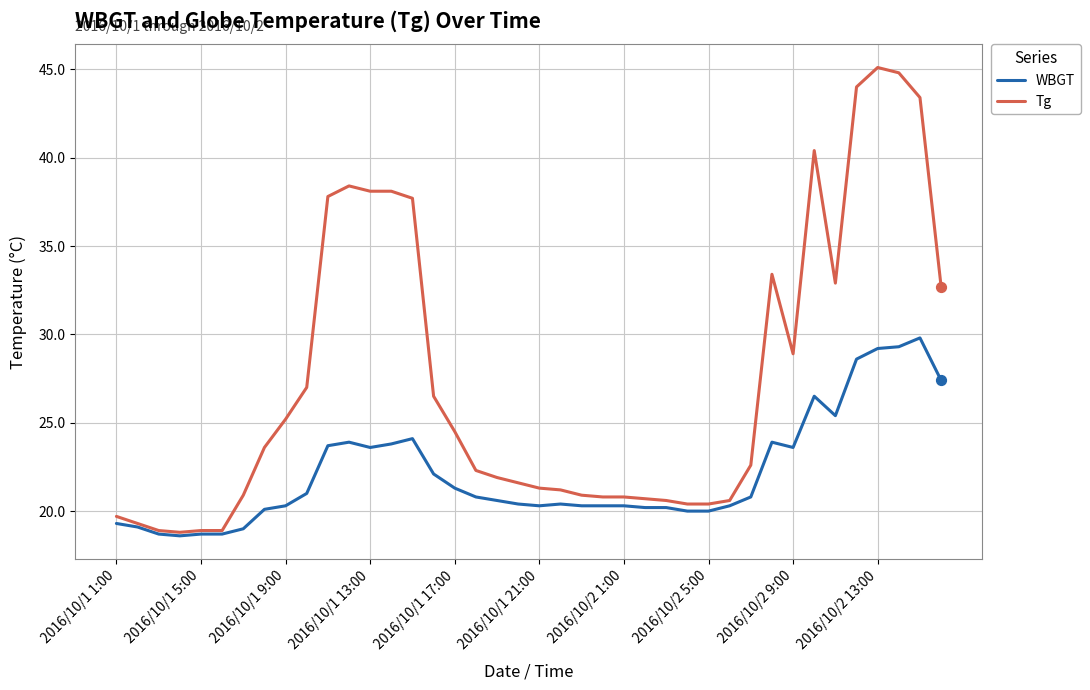

Which series has the largest total across all categories?

Tg